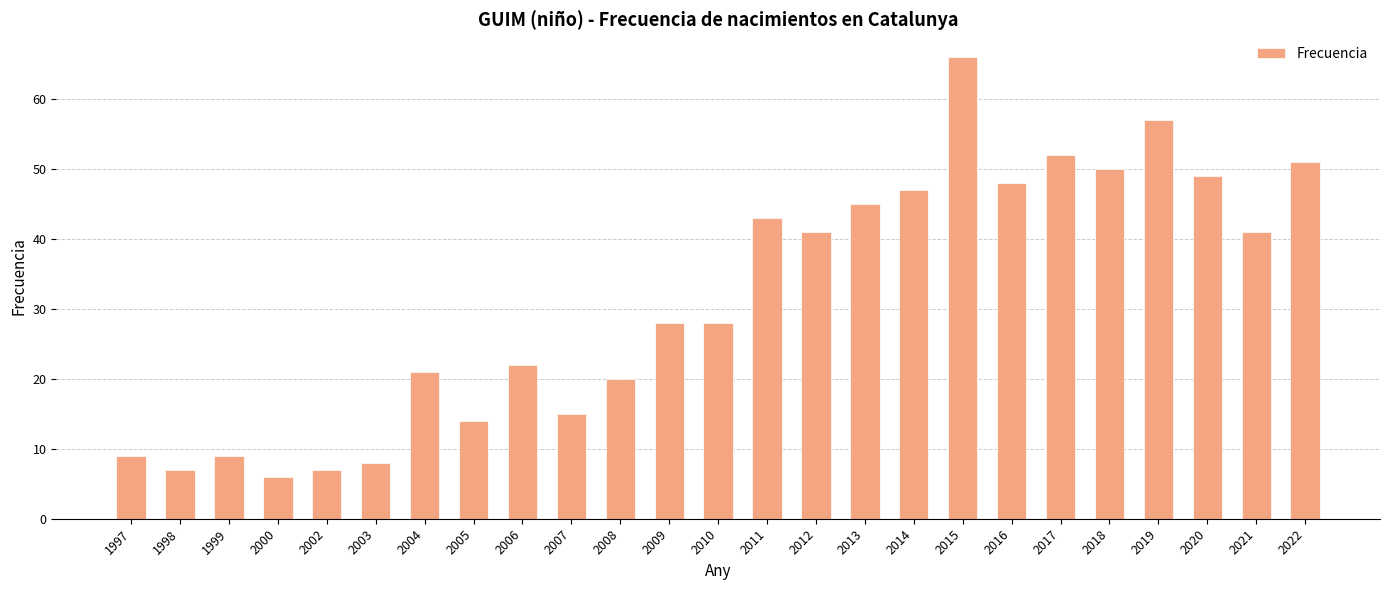

Reading left to right, transcribe all the data shown in this chart.

9	7	9	6	7	8	21	14	22	15	20	28	28	43	41	45	47	66	48	52	50	57	49	41	51